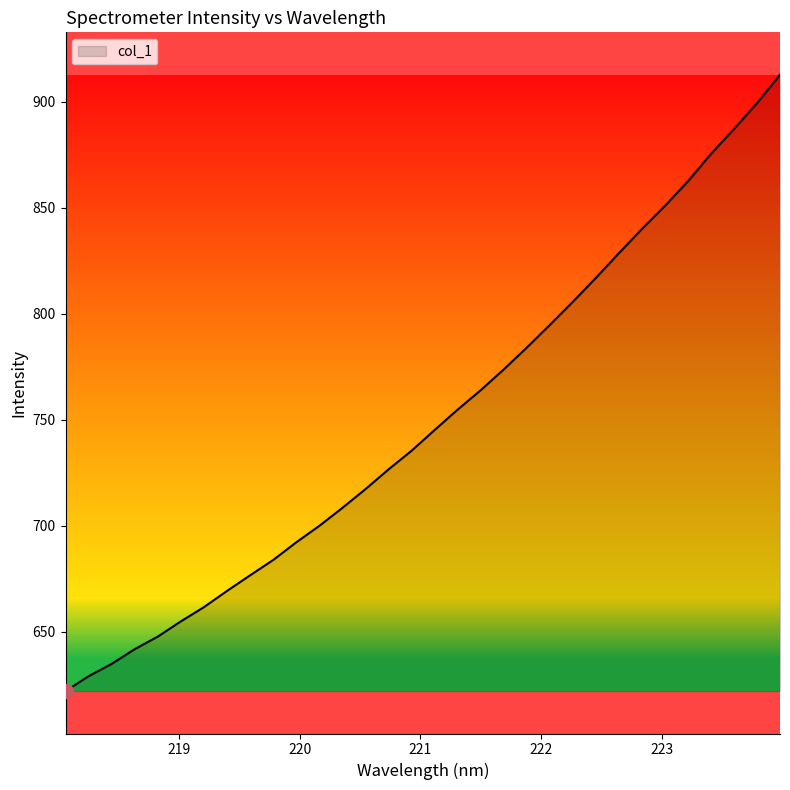

What is the greatest value displayed?

912.6